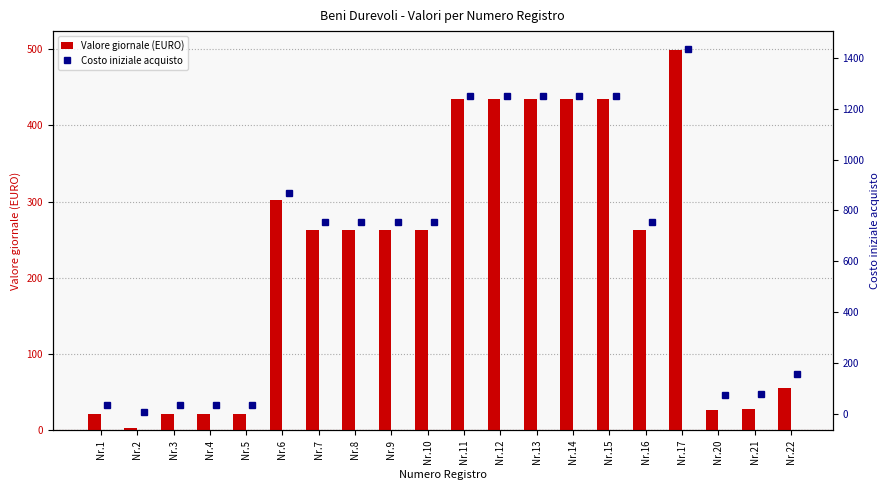

Reading left to right, transcribe all the data shown in this chart.

Valore giornale (EURO): 20.9	2.5	20.9	20.9	20.9	301.8	262.4	262.4	262.4	262.4	434.9	434.9	434.9	434.9	434.9	262.4	498.9	25.9	27.5	54.6
Costo iniziale acquisto: 34.8	7.2	34.8	34.8	34.8	867.1	754.0	754.0	754.0	754.0	1249.8	1249.8	1249.8	1249.8	1249.8	754.0	1433.7	74.4	79.0	157.0